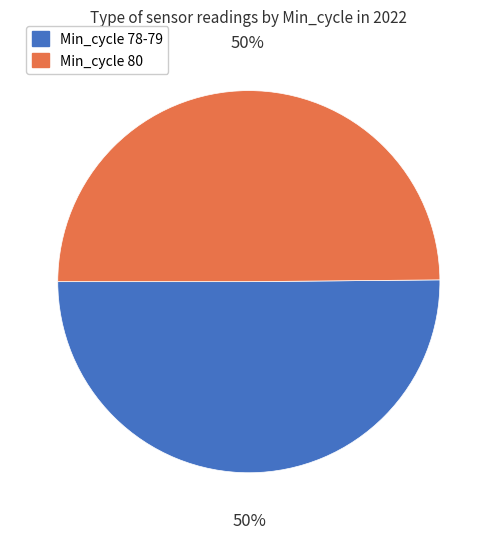

To the nearest percent, what is the average slice percentage?

50%